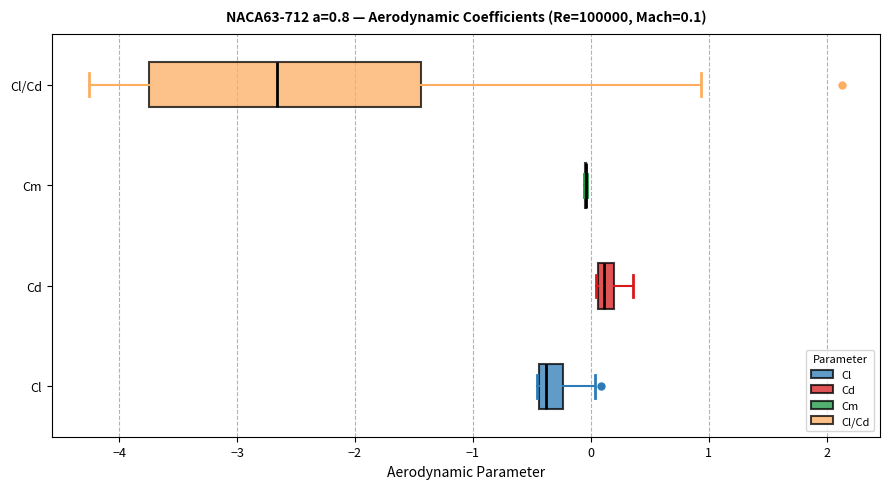

Which box is the widest, from its left edge to its right edge?

Cl/Cd